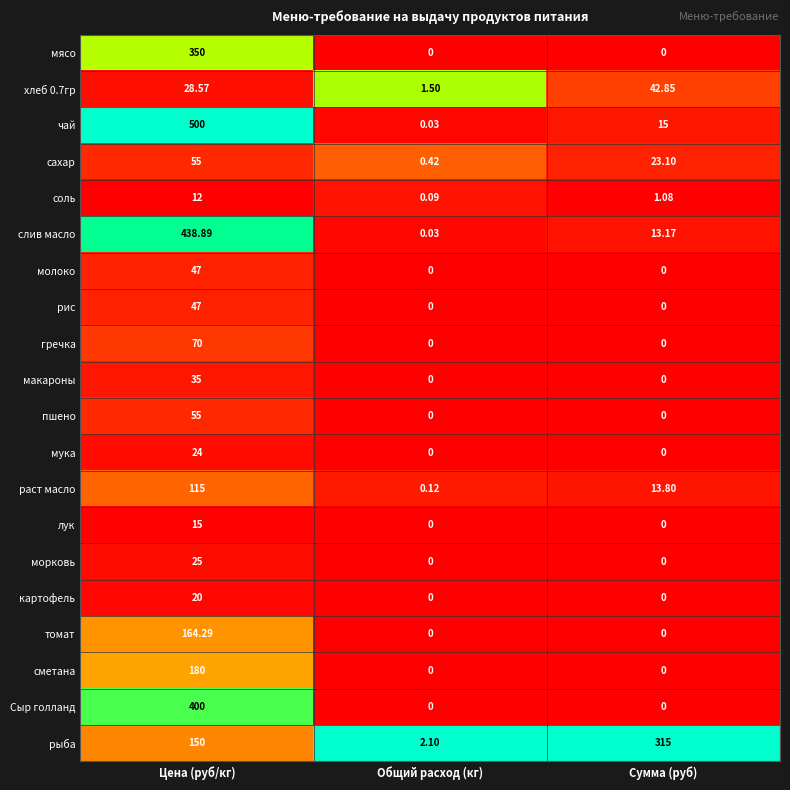

How many categories are shown in the chart?

3